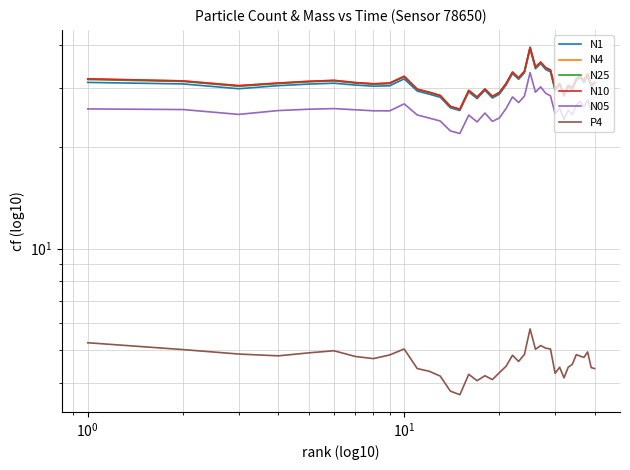

At how many categories does at least one series exceed 26?

39